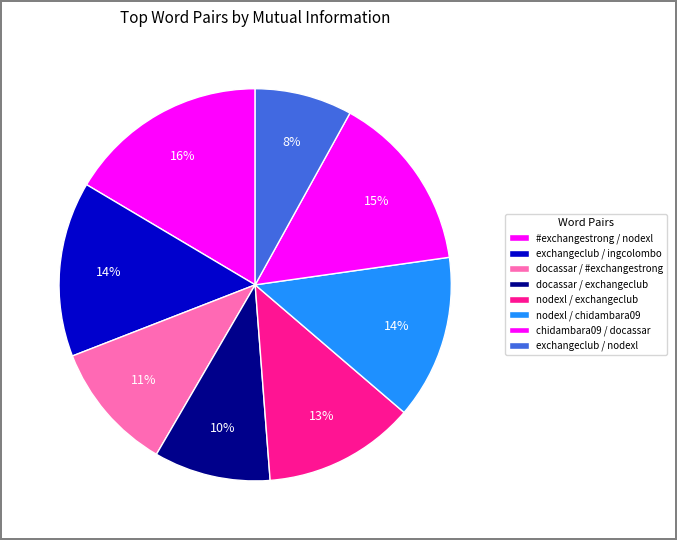

Count the number of slices in the pie.

8